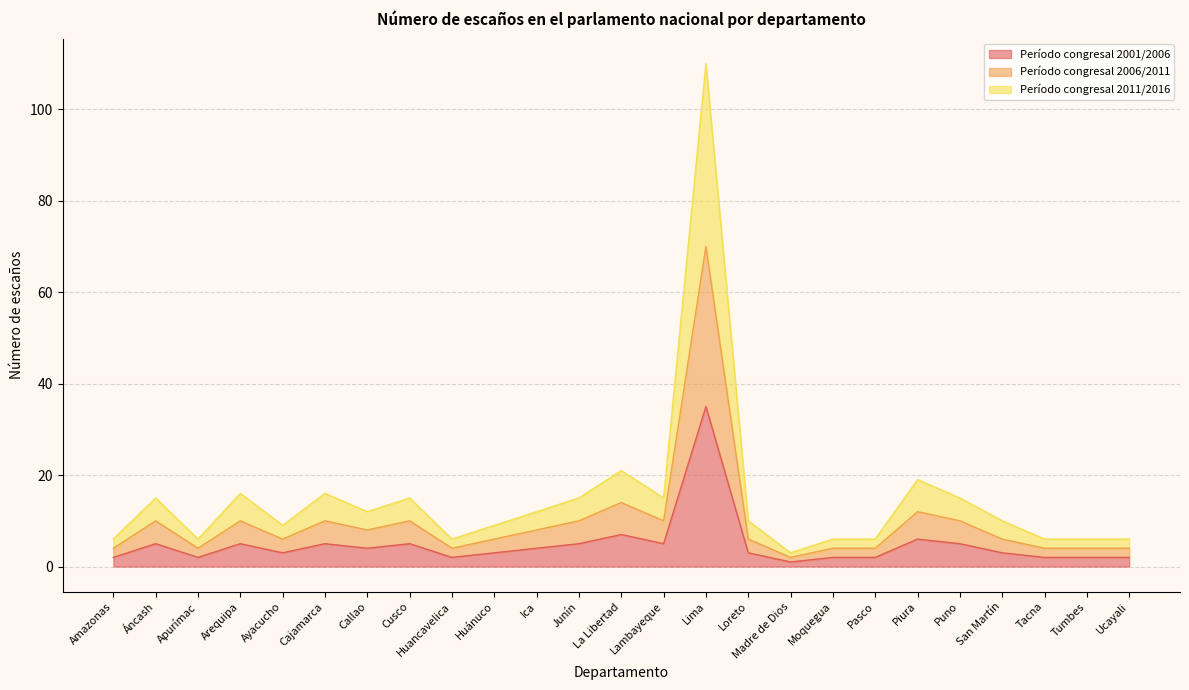

True or false: Período congresal 2011/2016 has a value of 8 at Arequipa.

False